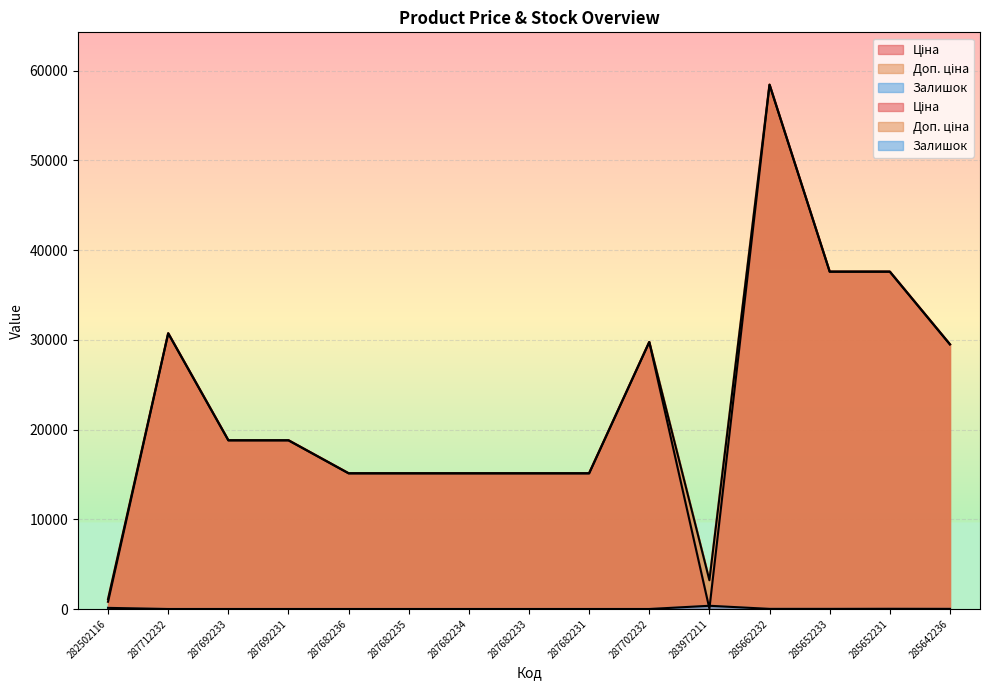

What position from the left is 287712232?

2